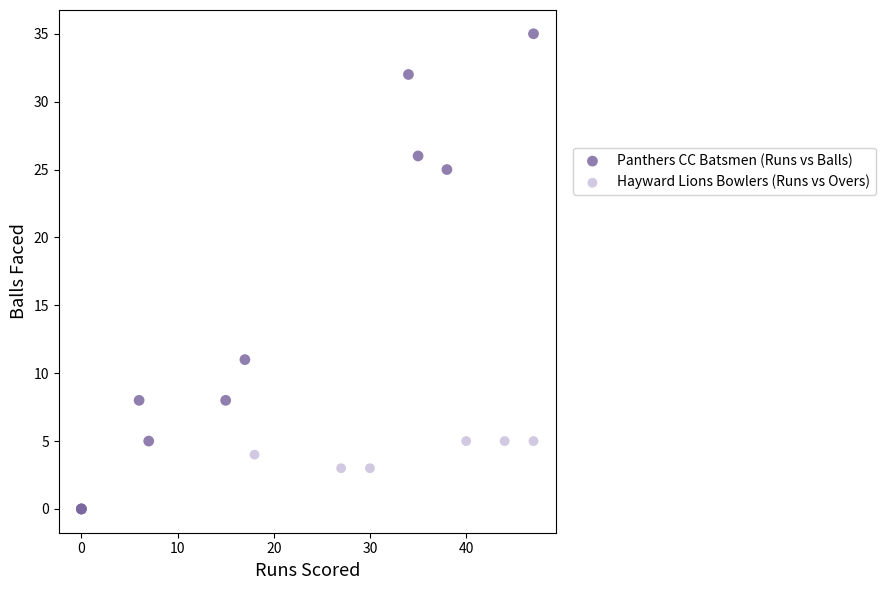

Which series has the largest Y range (max minus min)?

Panthers CC Batsmen (Runs vs Balls)